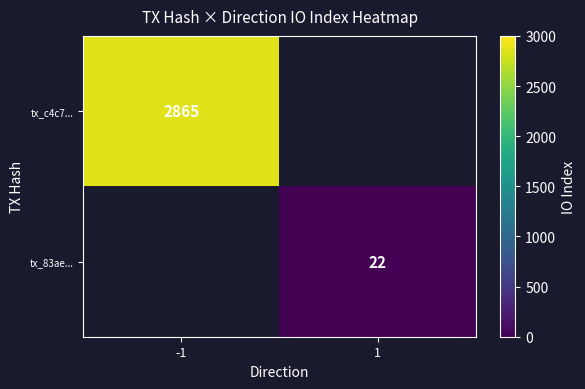

The value of tx_c4c7... at -1 is 4736. True or false?

False